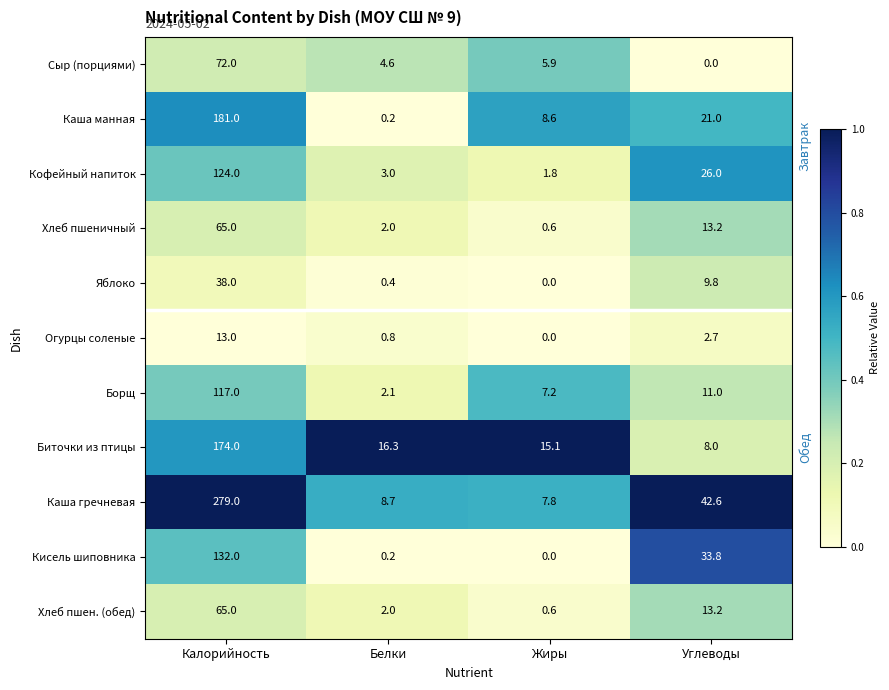

Where does the Огурцы соленые series first go above 2?

Калорийность